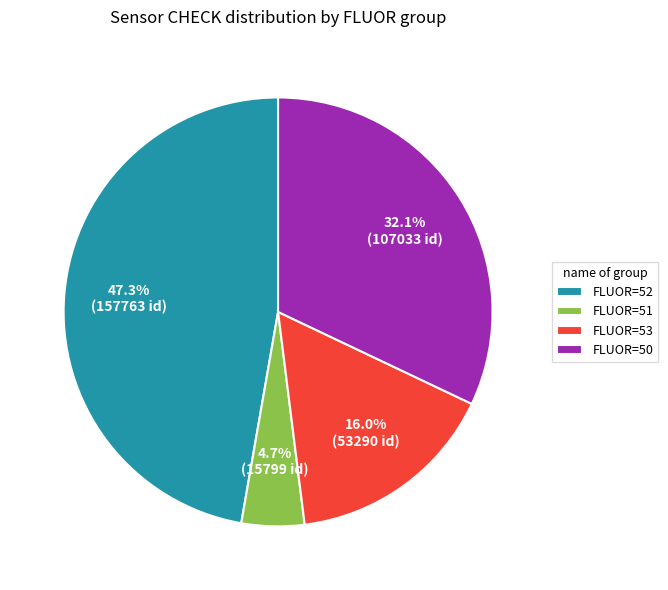

What percentage is NOT represented by FLUOR=51?

95.3%